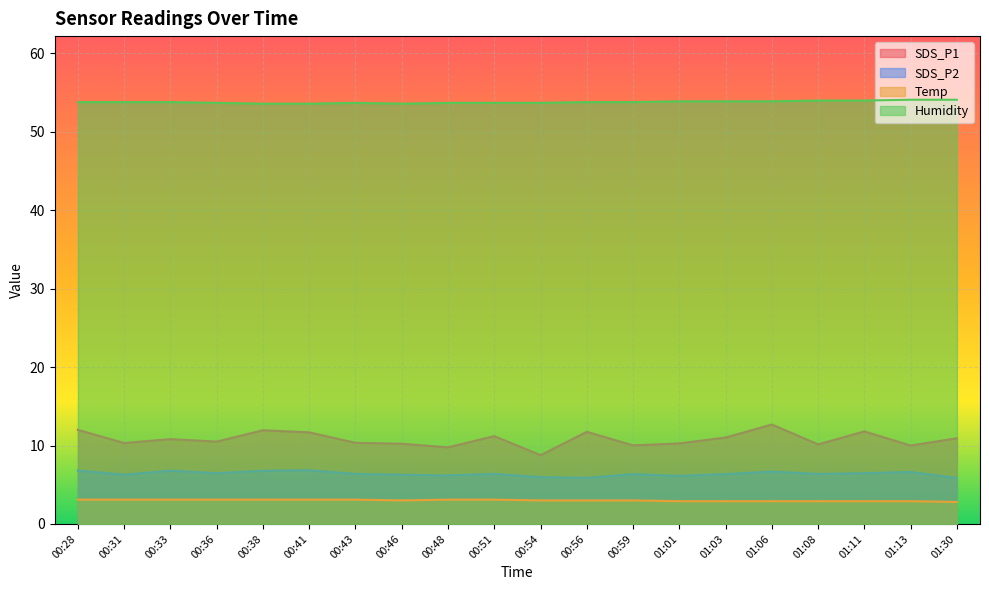

How many lines are shown in the chart?

4